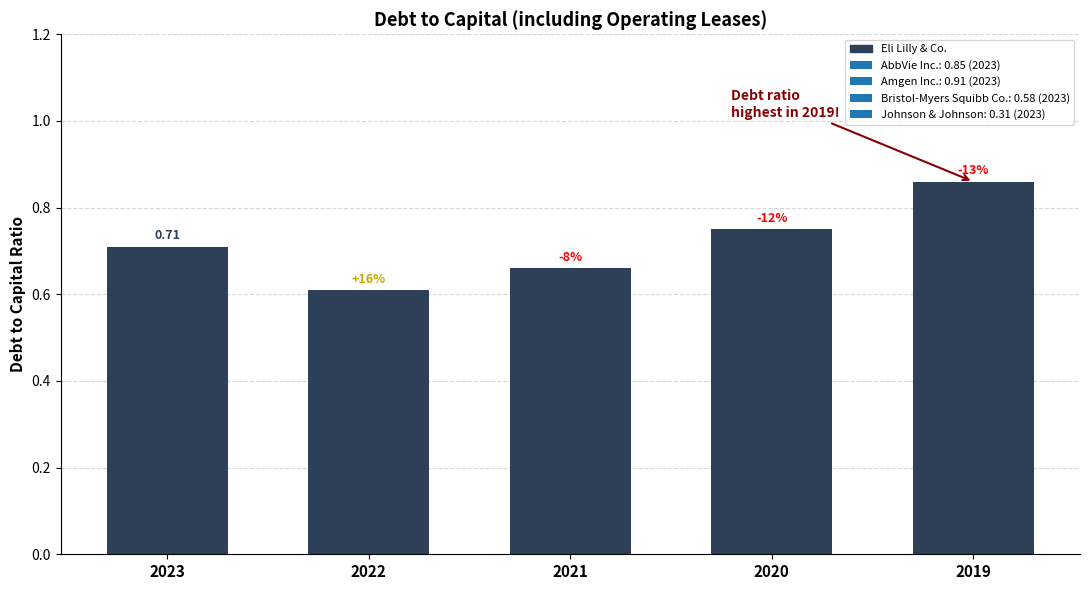

How many bars are there in total?

5